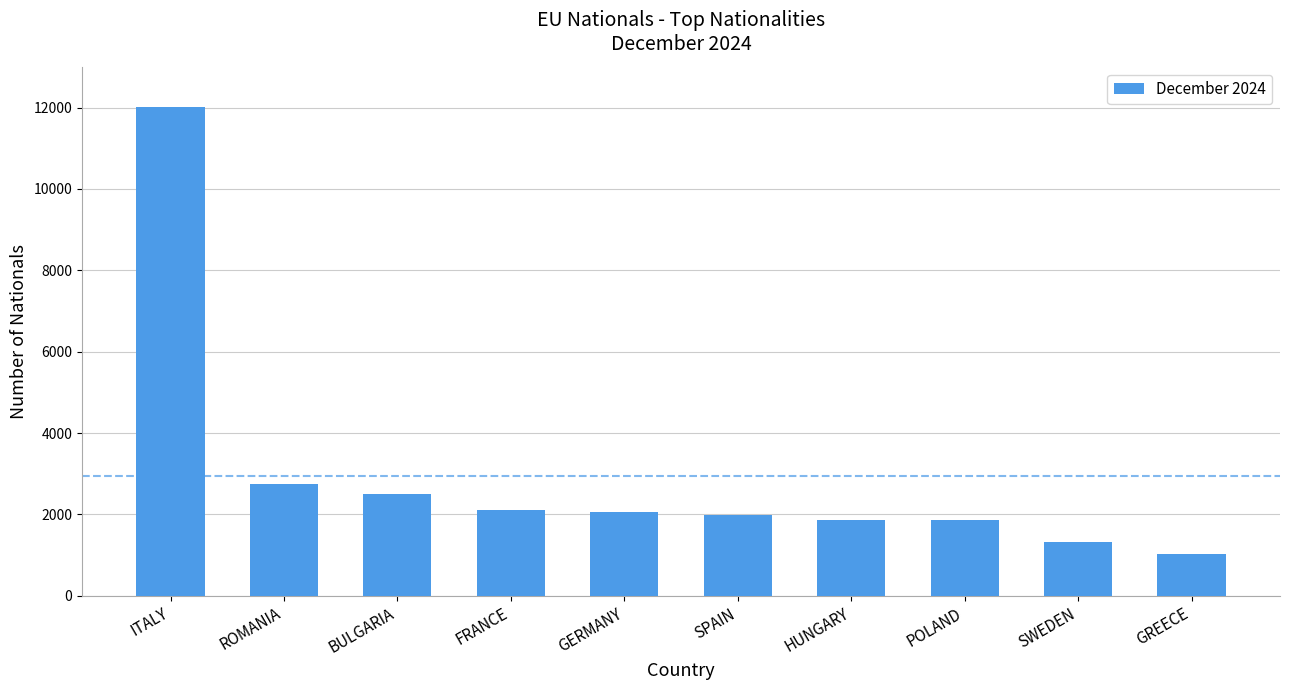

Which category has the highest value across all series?

ITALY